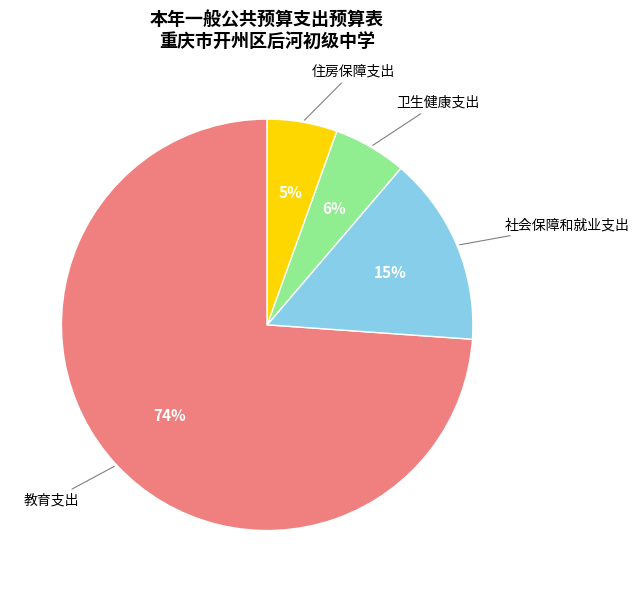

Is there a majority slice in this chart?

Yes